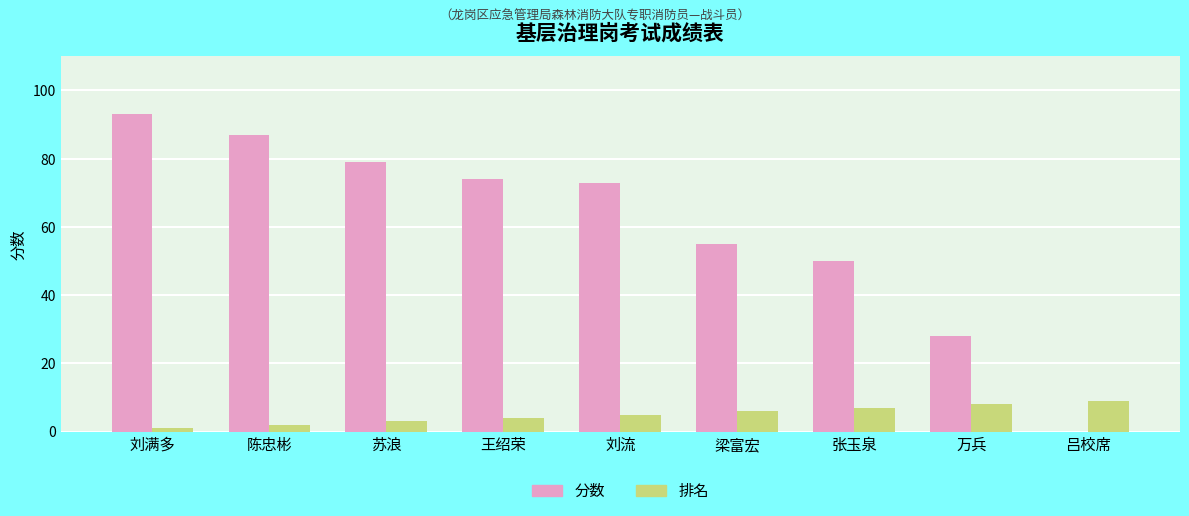

What are all the series names shown in the legend?

分数, 排名